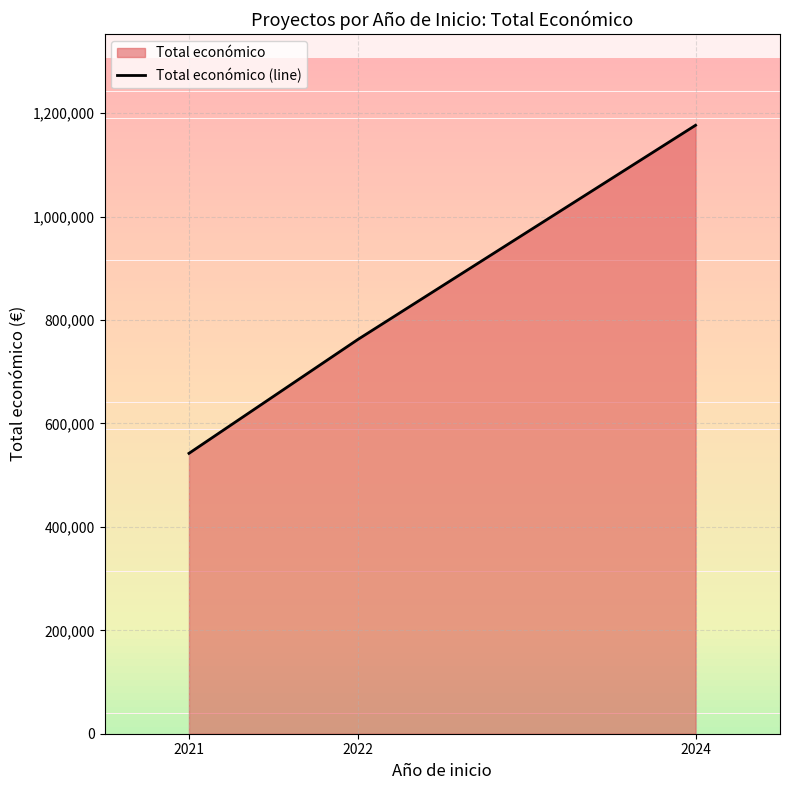

How many lines are shown in the chart?

1